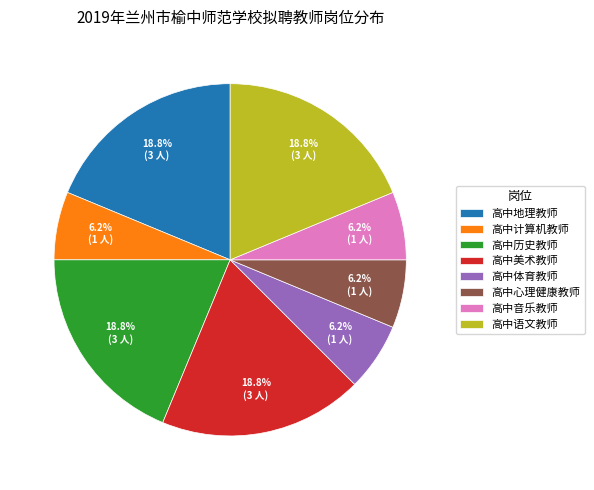

What is the ratio of the value at 高中语文教师 to the value at 高中计算机教师?

3.0